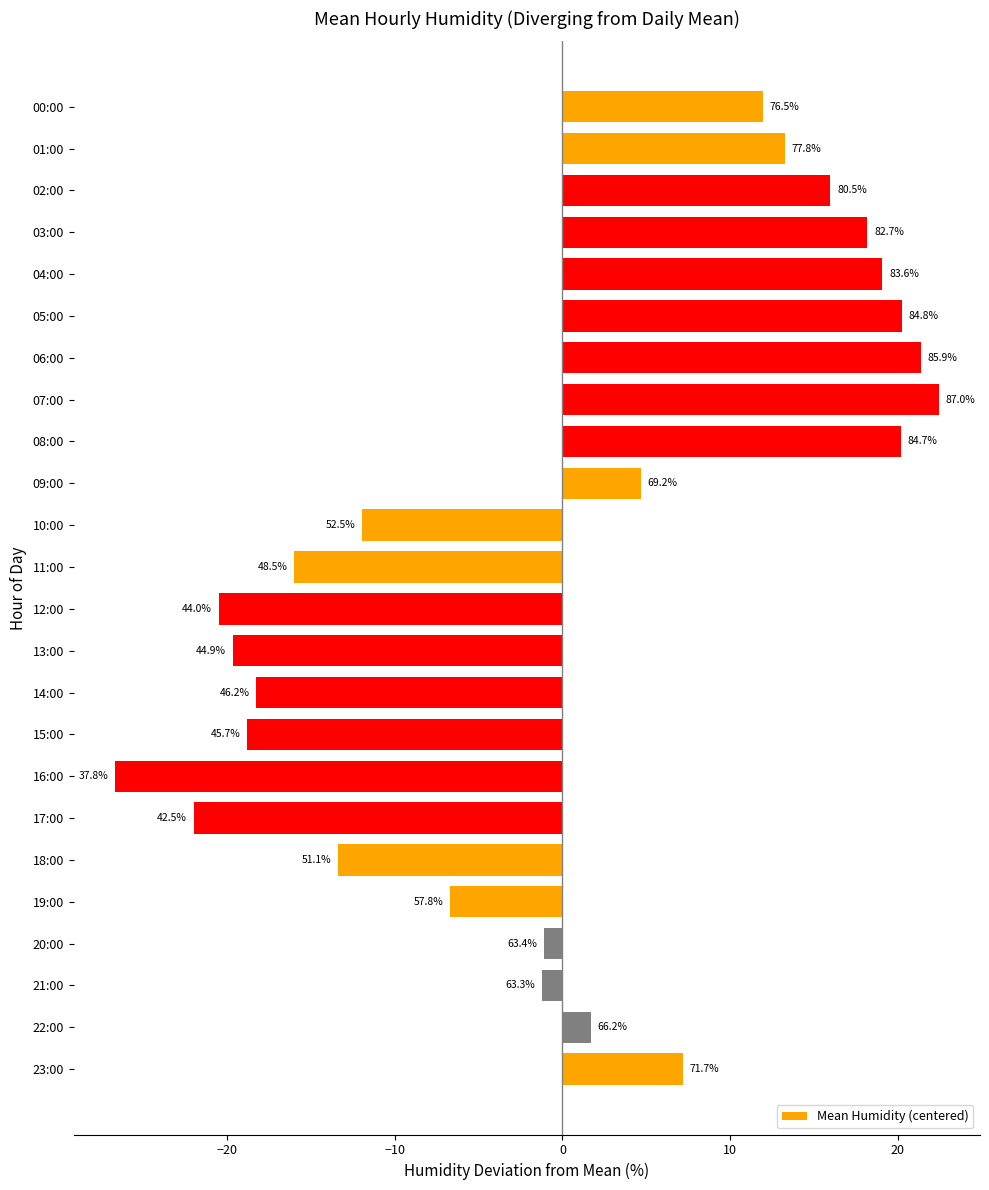

How many bars are there in total?

24